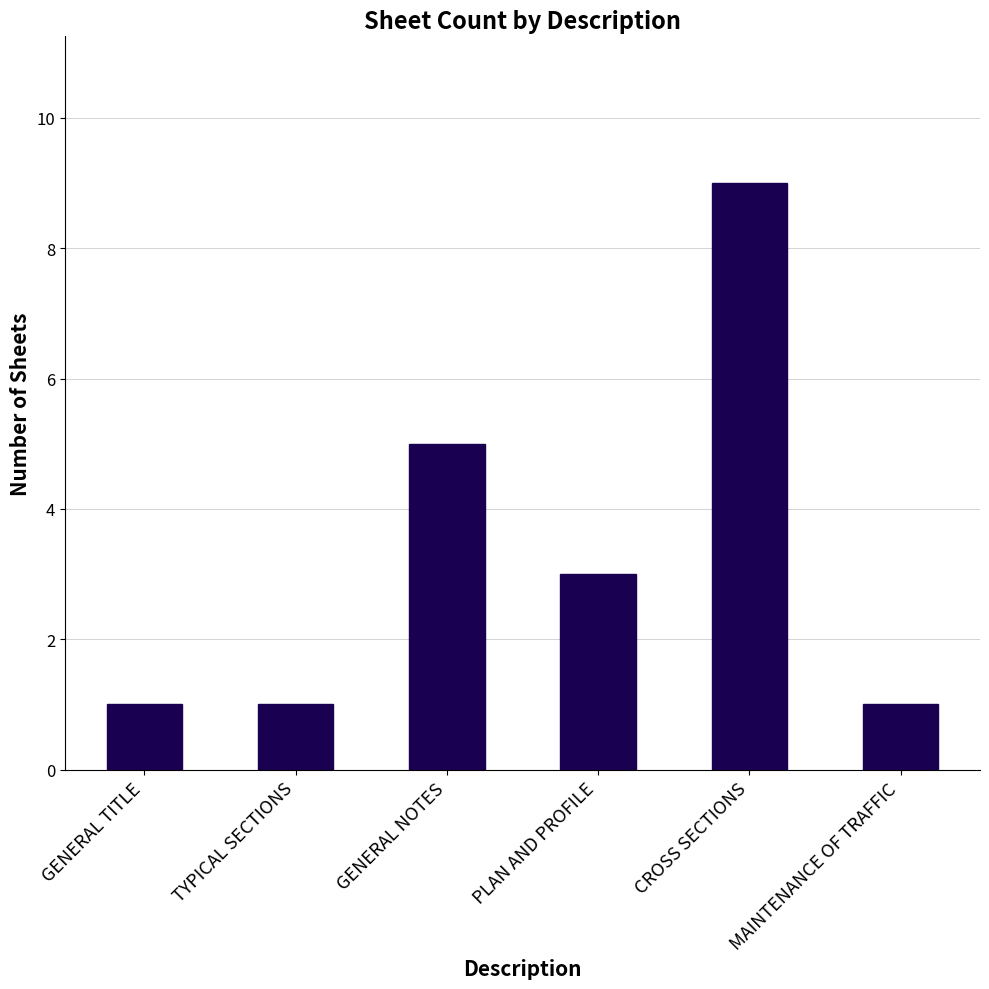

What is the value of the 4th bar from the left?

3